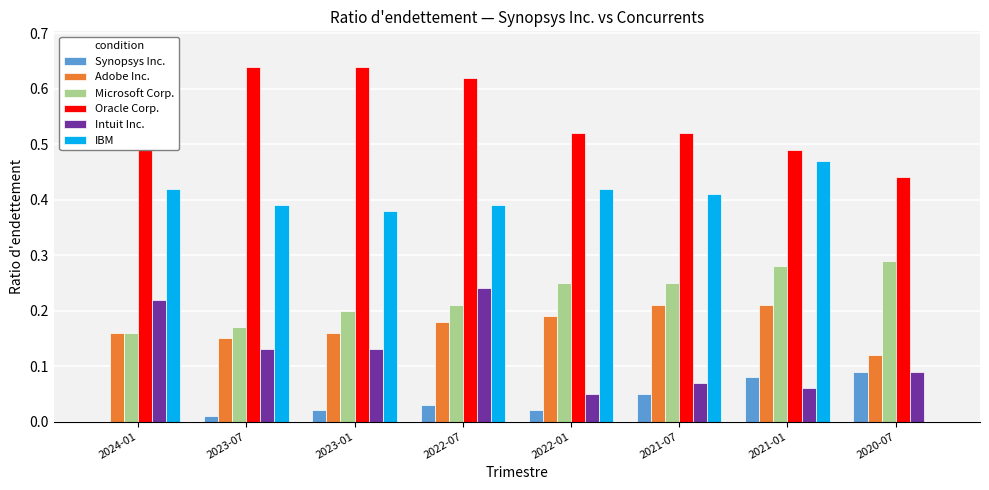

How many groups of bars are there?

8